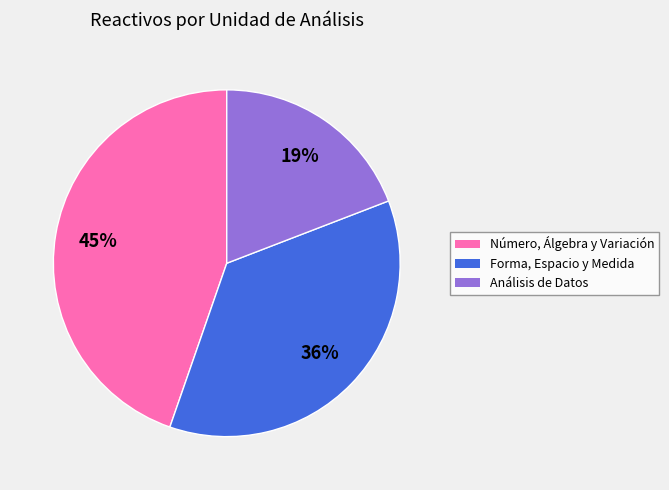

Between Forma, Espacio y Medida and Número, Álgebra y Variación, which is larger?

Número, Álgebra y Variación